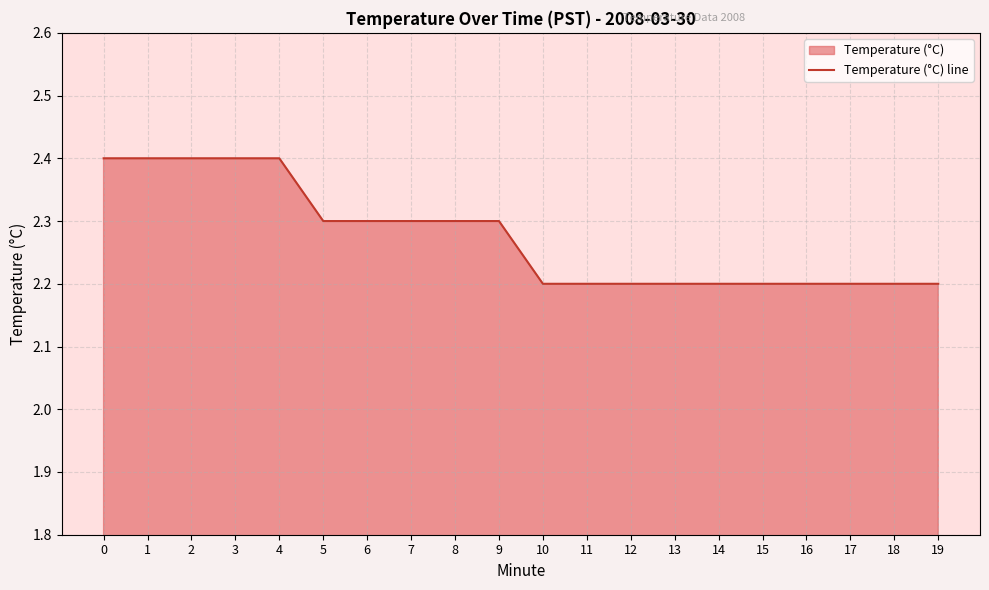

Which category has the lowest value across all series?

10